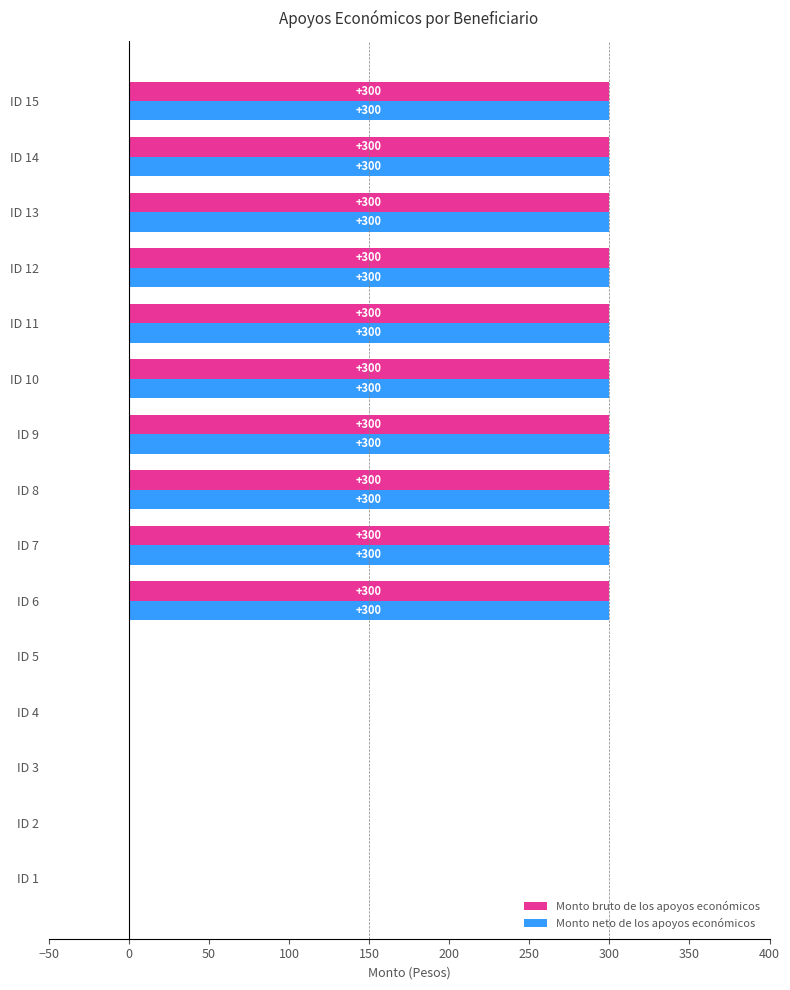

What is the sum of all Monto bruto de los apoyos económicos values?

3000